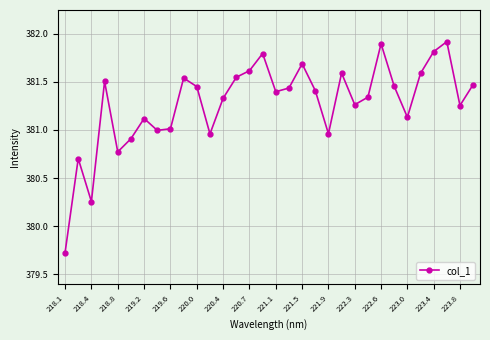

What is the minimum value shown in the chart?

379.7